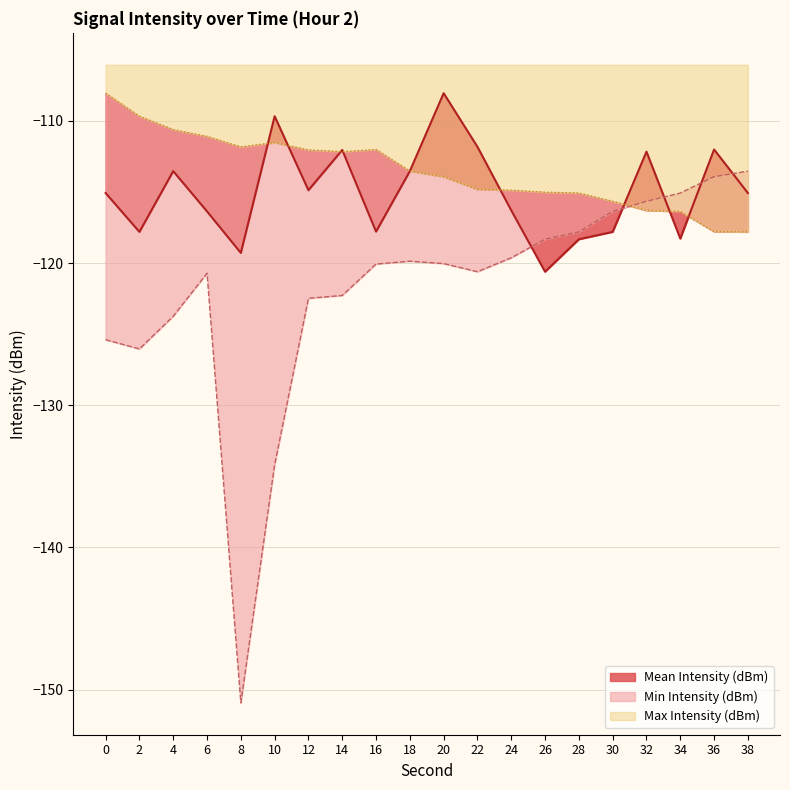

Reading right to left, what are all the values shown in this chart?

Mean Intensity (dBm): 38=-115.1	36=-112.0	34=-118.3	32=-112.2	30=-117.8	28=-118.3	26=-120.6	24=-116.3	22=-111.8	20=-108.1	18=-113.5	16=-117.8	14=-112.0	12=-114.9	10=-109.7	8=-119.3	6=-116.4	4=-113.5	2=-117.8	0=-115.1
Min Intensity (dBm): 38=-113.5	36=-113.9	34=-115.1	32=-115.7	30=-116.4	28=-117.8	26=-118.3	24=-119.6	22=-120.6	20=-120.0	18=-119.9	16=-120.1	14=-122.3	12=-122.5	10=-134.2	8=-150.9	6=-120.7	4=-123.7	2=-126.0	0=-125.4
Max Intensity (dBm): 38=-117.8	36=-117.8	34=-116.4	32=-116.3	30=-115.7	28=-115.1	26=-115.0	24=-114.9	22=-114.8	20=-113.9	18=-113.5	16=-112.0	14=-112.2	12=-112.0	10=-111.5	8=-111.8	6=-111.1	4=-110.6	2=-109.7	0=-108.1